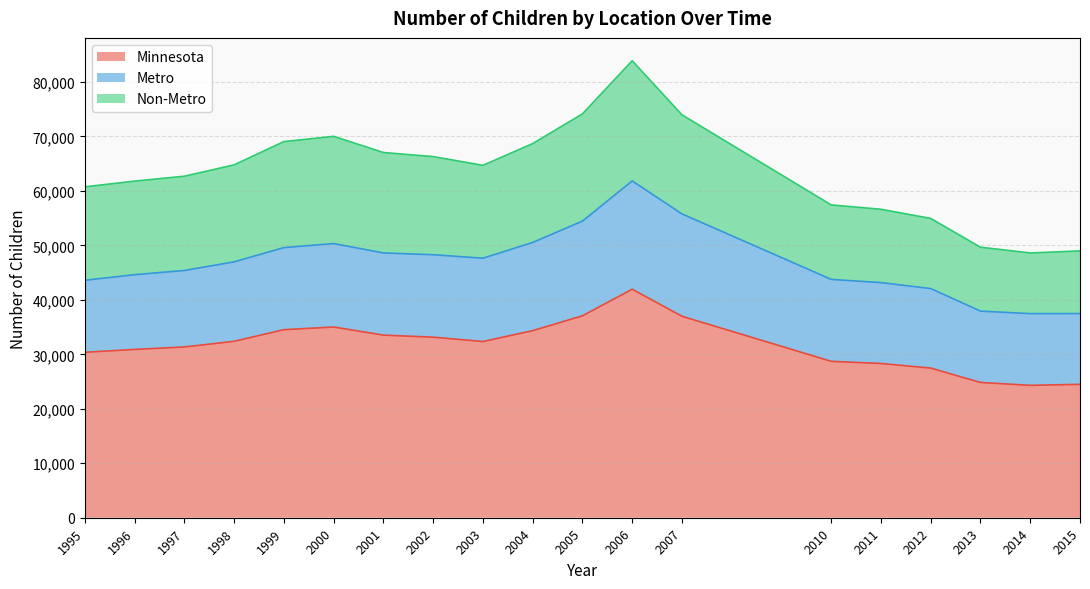

Which has a higher value, 1995 or 2002?

2002